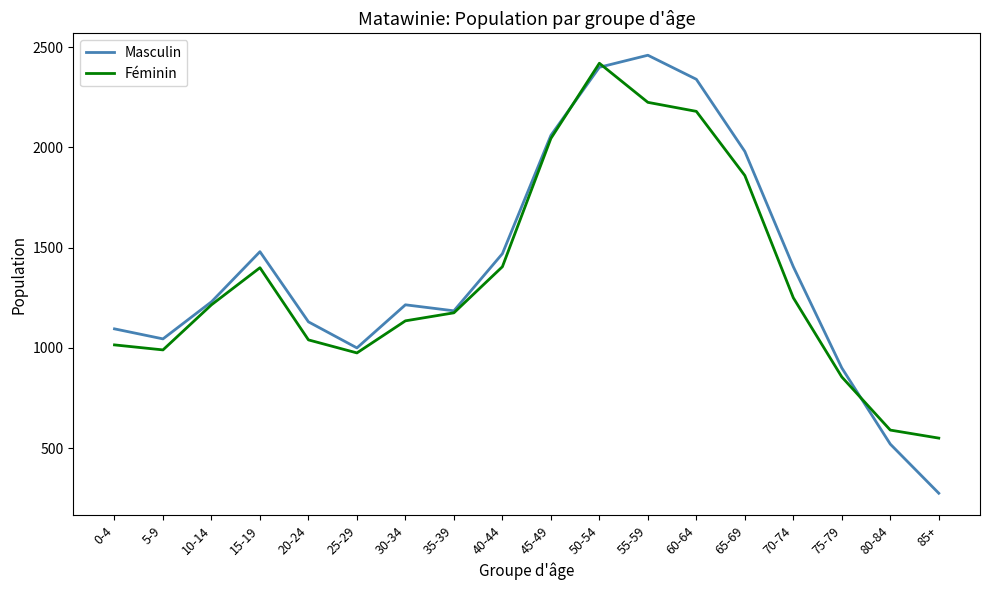

True or false: Masculin has a value of 1480 at 15-19.

True